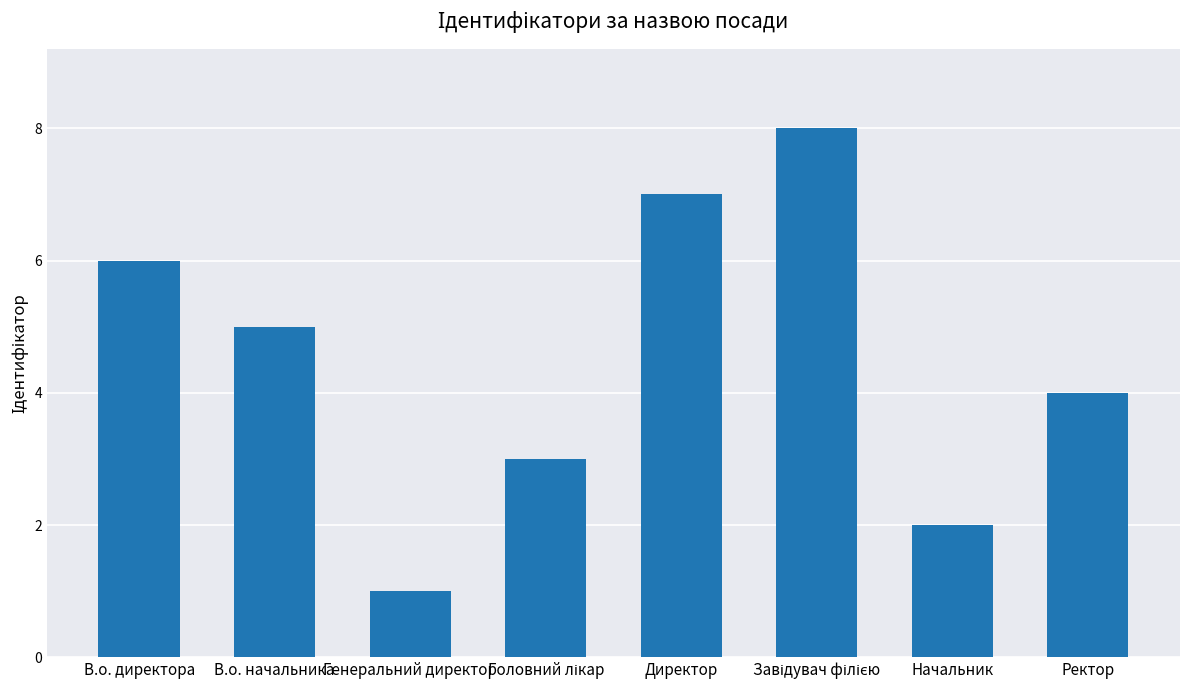

Read the value at Генеральний директор.

1